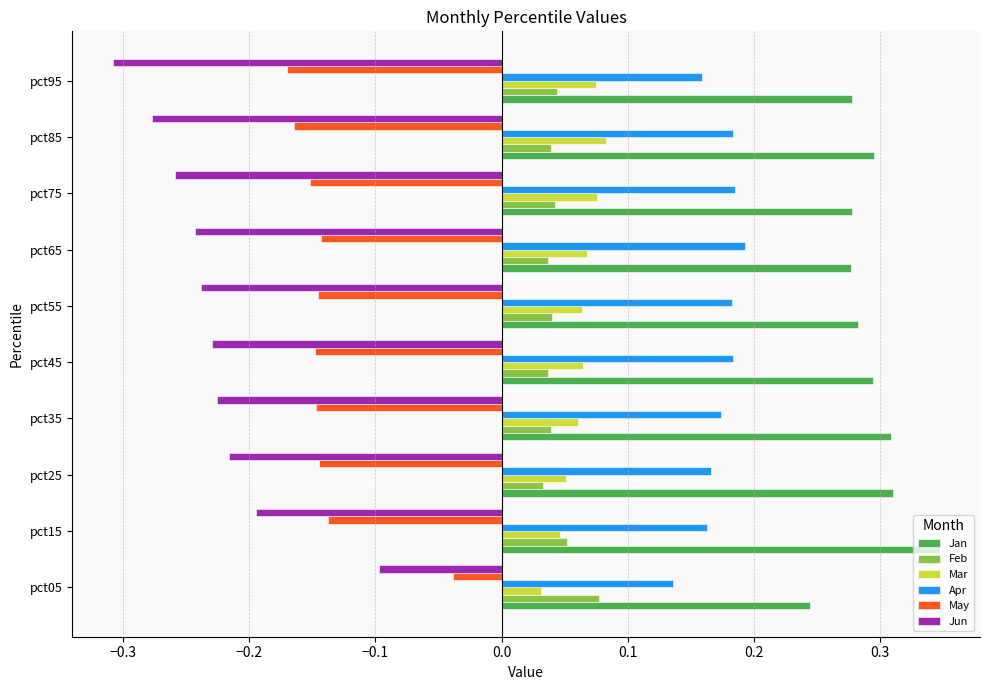

At how many categories does at least one series exceed 0?

10